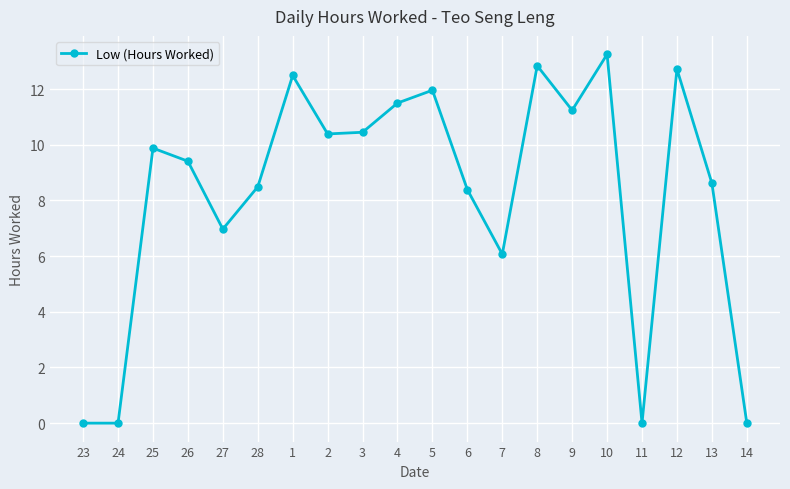

What is the ratio of the value at 12 to the value at 26?

1.4